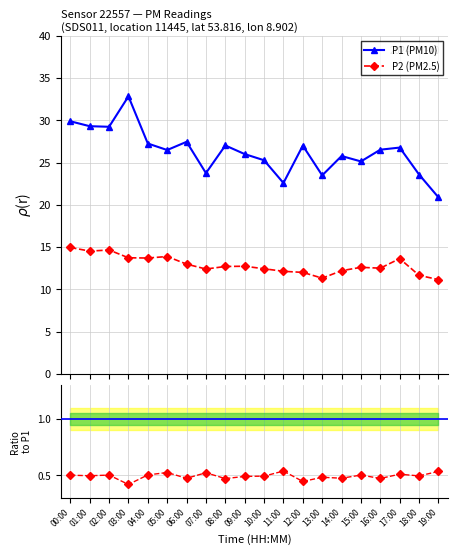

What is the label of the 13th point from the left?

12:00